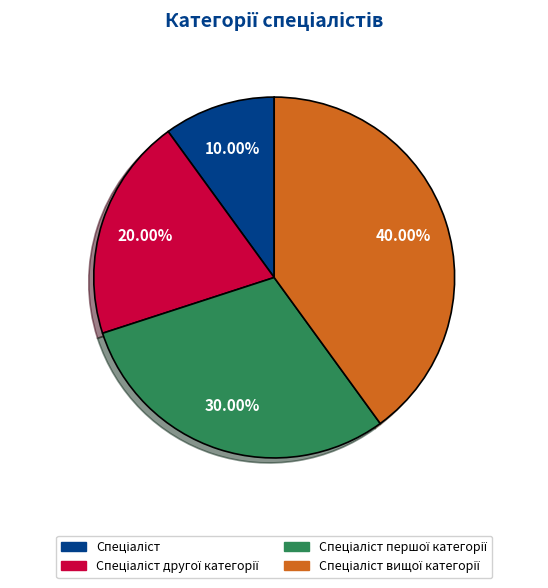

Is there any slice that represents more than half of the pie?

No